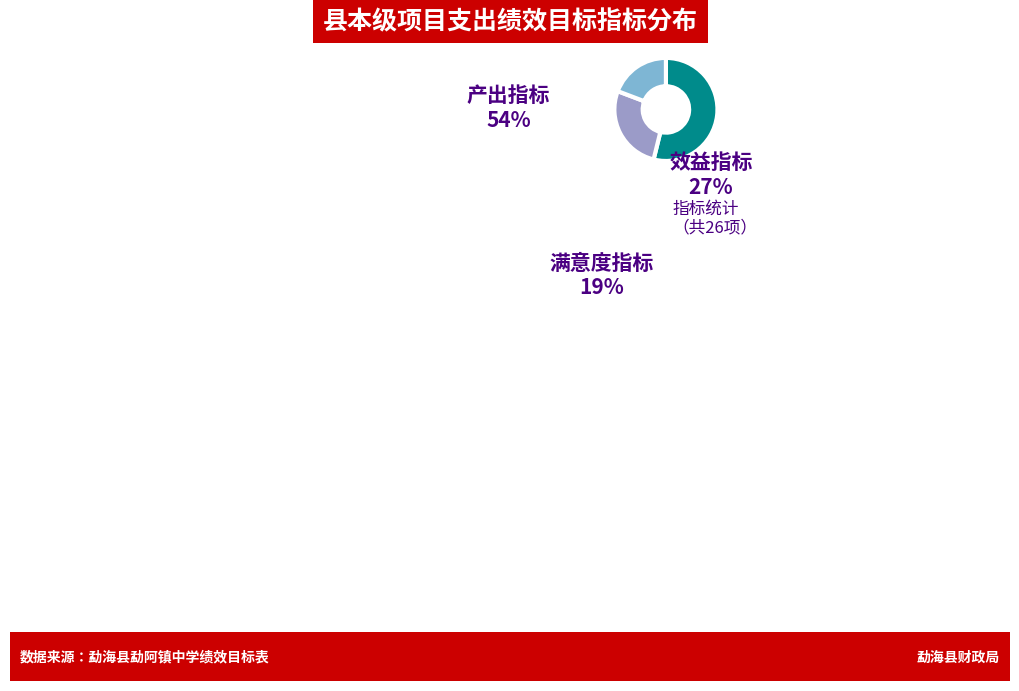

How many slices are in this pie chart?

3